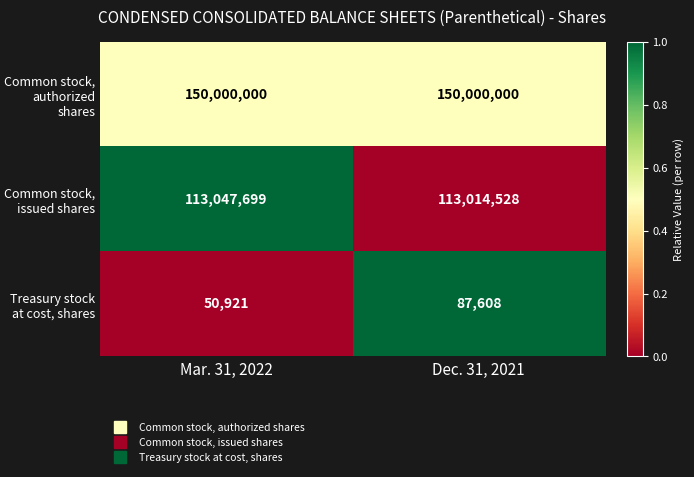

How many data points in Treasury stock at cost, shares are less than 87608?

1